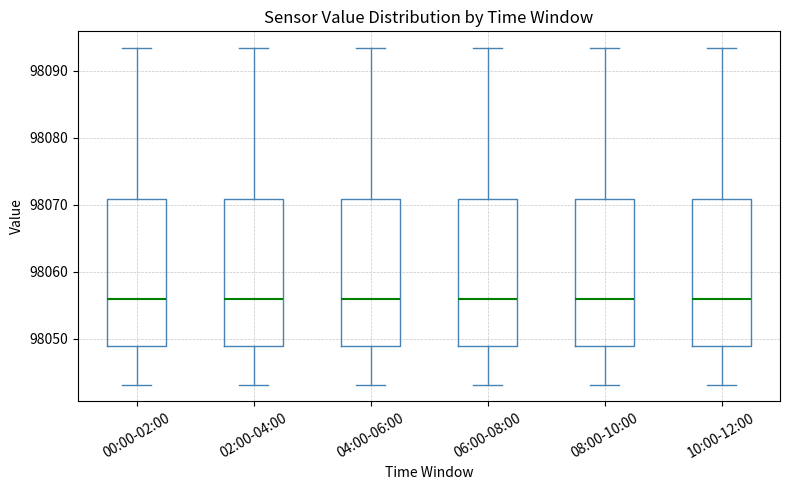

Where is the lower edge of the box for 00:00-02:00 on the y-axis? The values are not printed on the chart, so give them approximately, as read against the axis.

98049